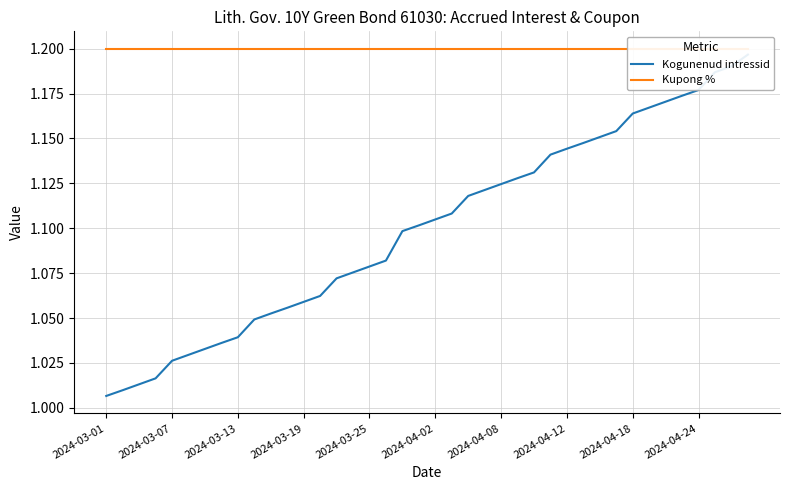

Is the value of Kogunenud intressid at 2024-04-12 greater than the value of Kupong % at 18?

No